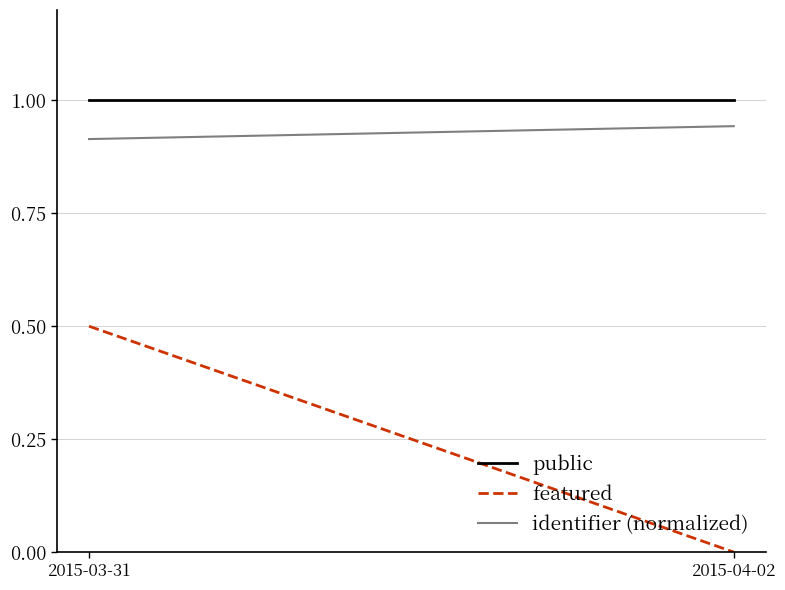

At 2015-03-31, list the series in order from smallest to largest.

featured, identifier (normalized), public